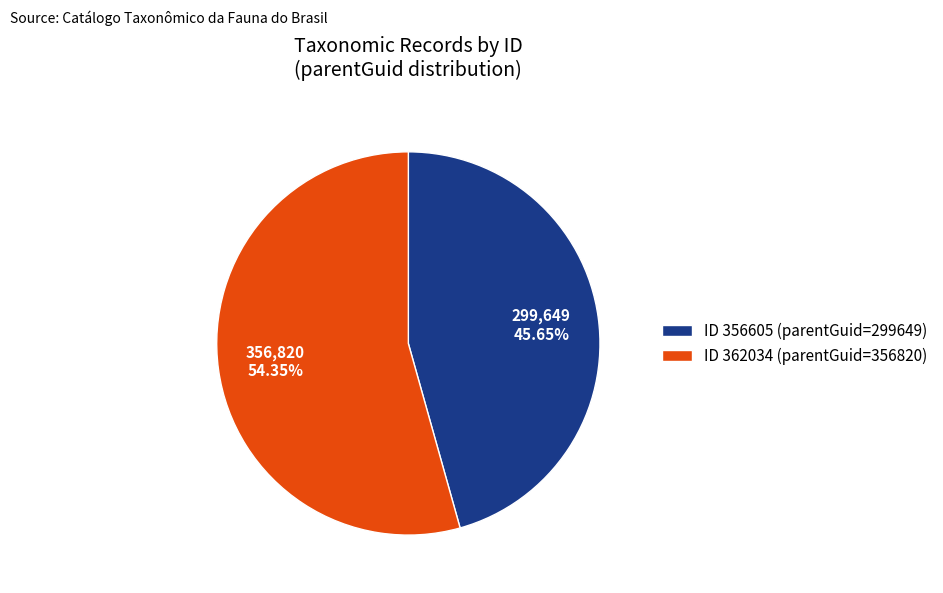

Is there any slice that represents more than half of the pie?

Yes